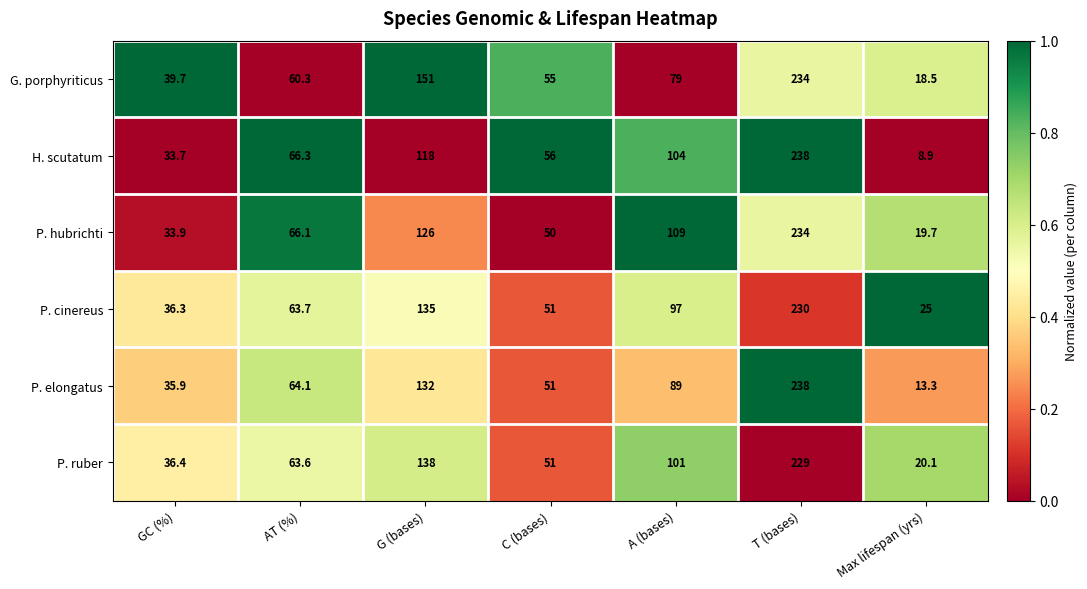

How many values in the P. ruber series are below 63?

3